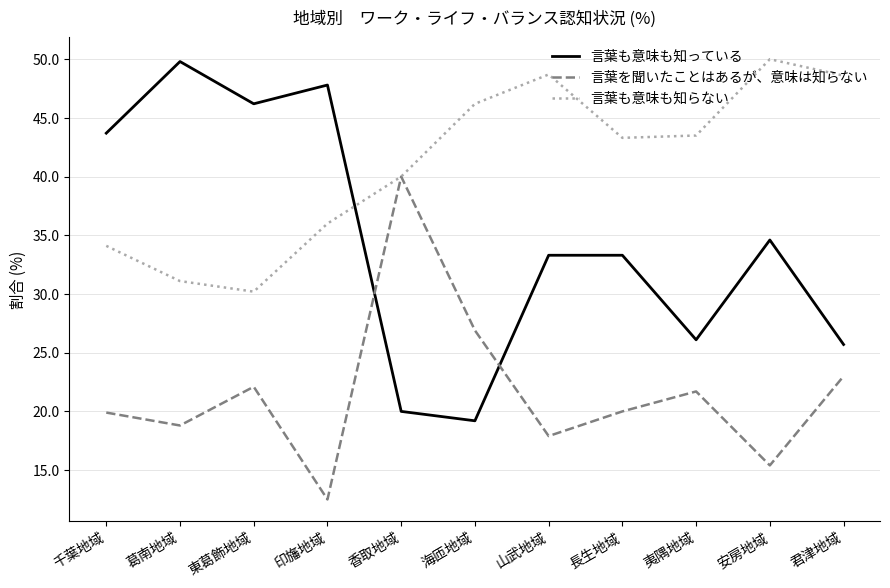

At how many categories does at least one series exceed 13?

11